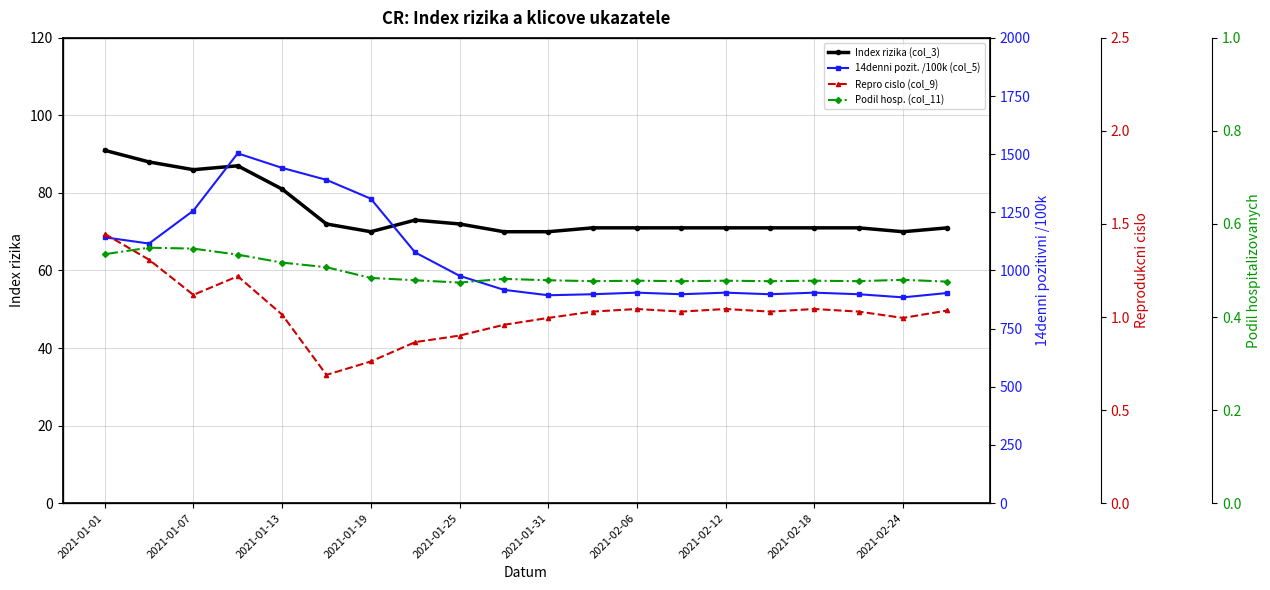

List the series in order of their peak value, highest first.

14denni pozit. /100k (col_5), Index rizika (col_3), Repro cislo (col_9), Podil hosp. (col_11)